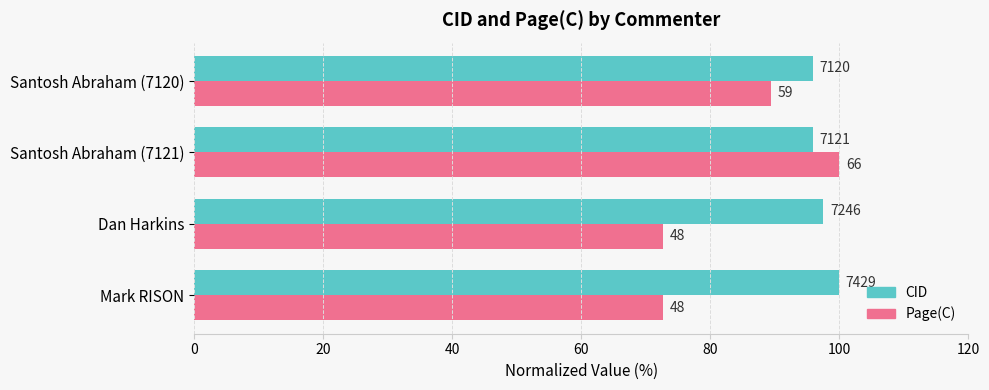

What are all the series names shown in the legend?

CID, Page(C)